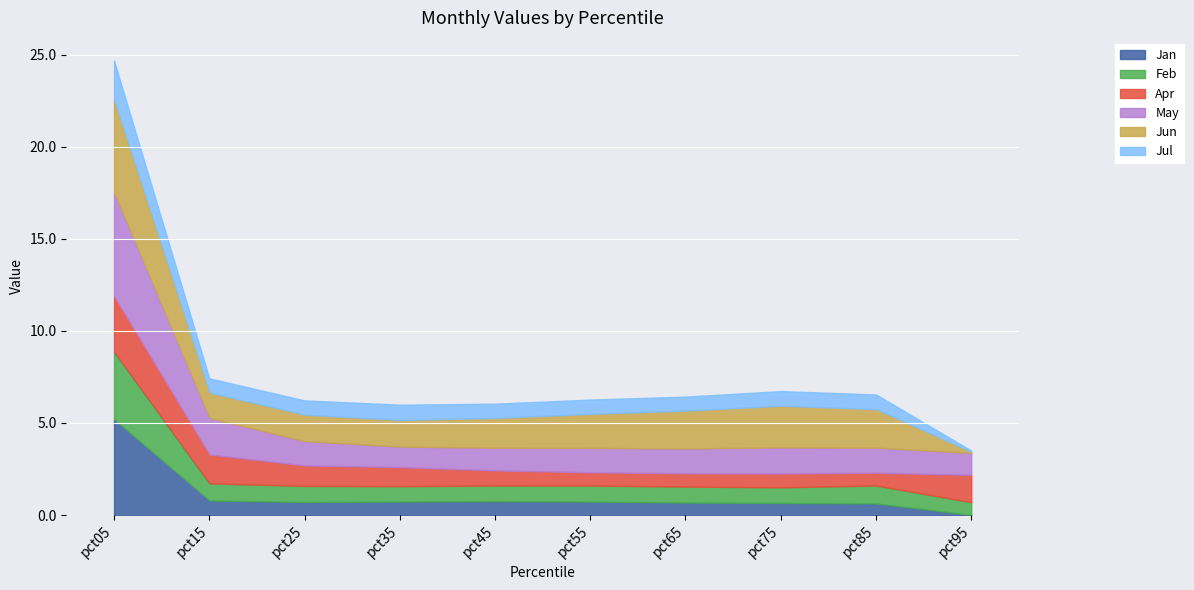

How many interior local valleys does the Jun series have?

1